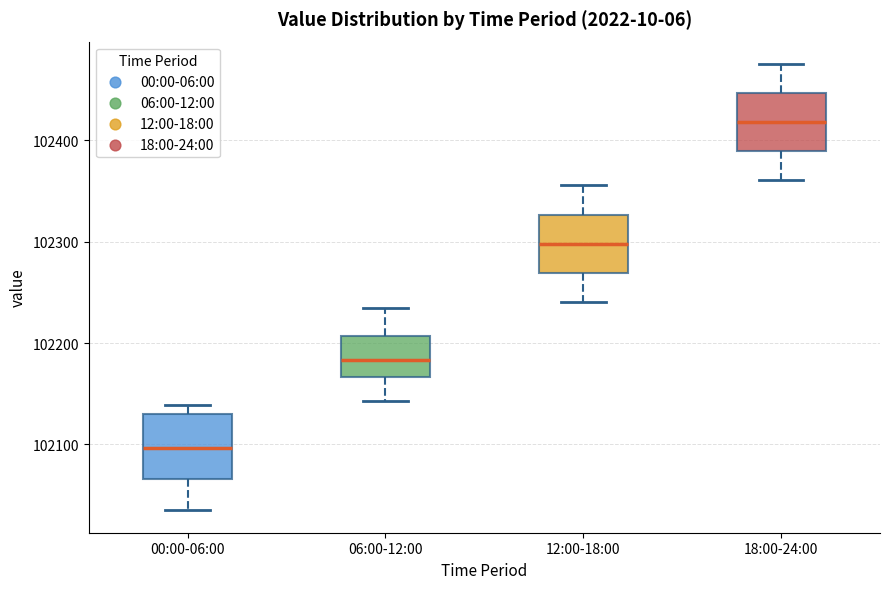

Where does the median line of the box for 06:00-12:00 sit on the y-axis? The values are not printed on the chart, so give them approximately, as read against the axis.

102180